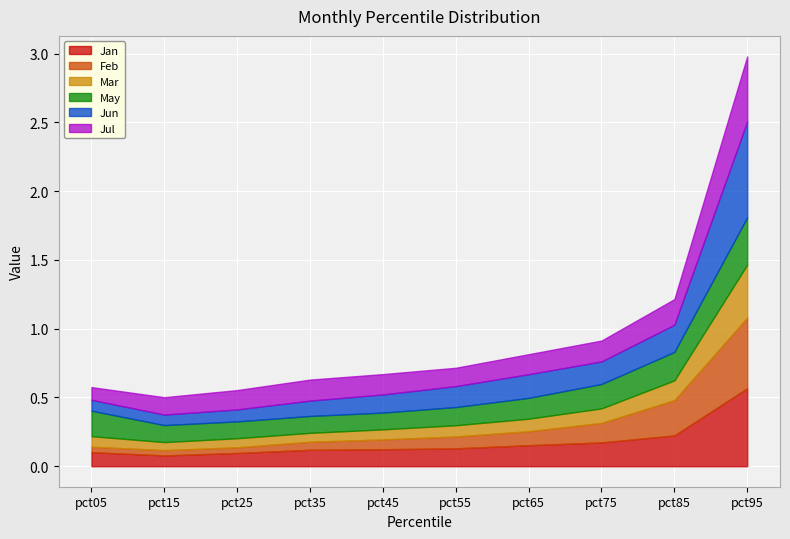

True or false: May and Mar cross at least once.

True